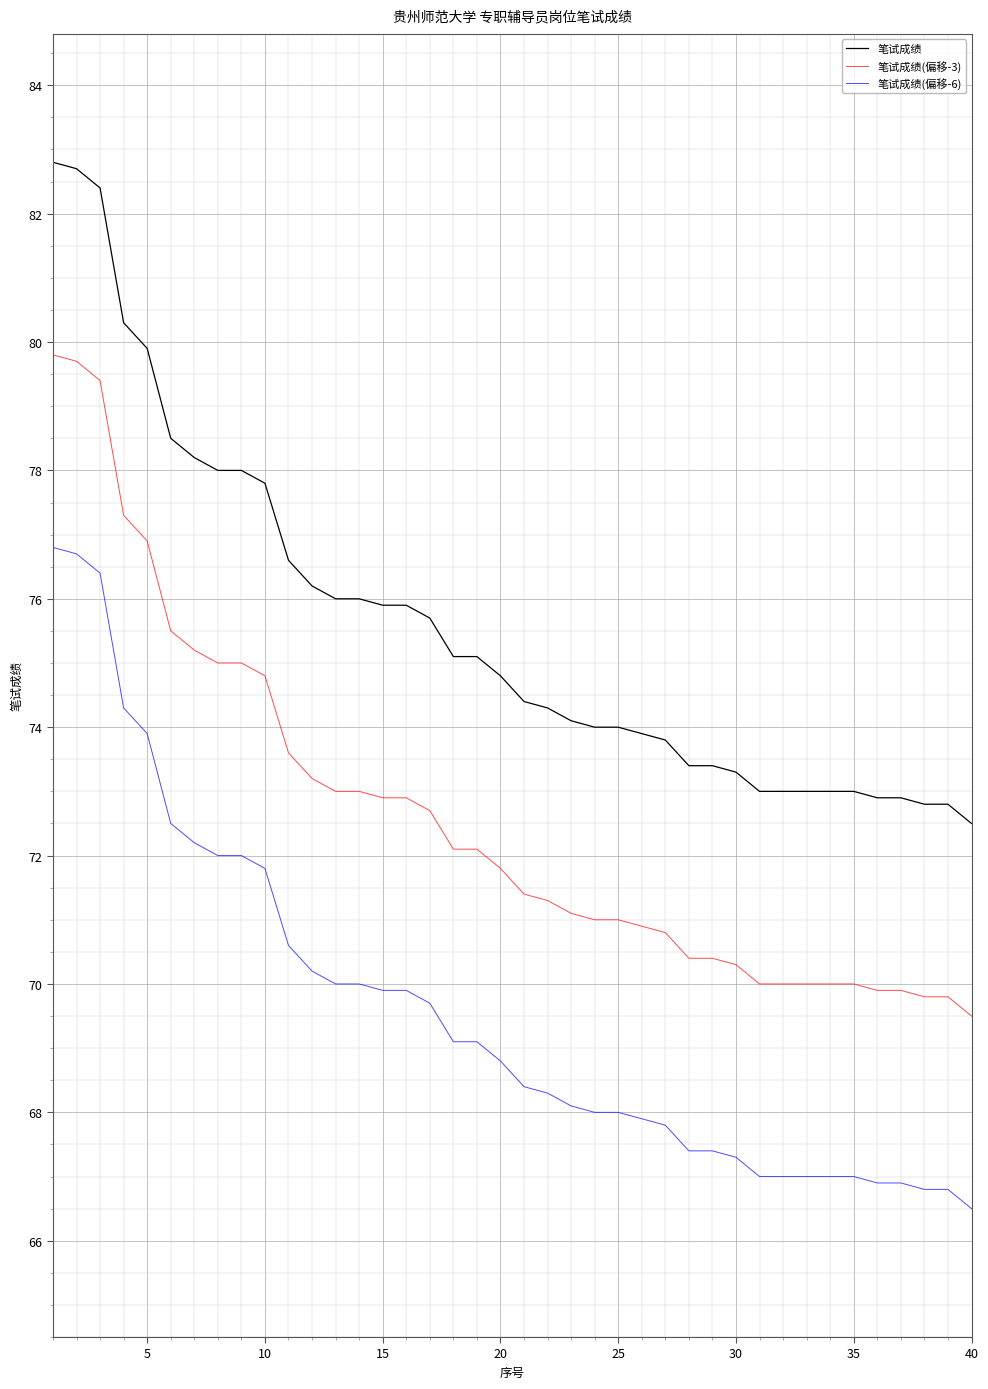

What is the difference between the maximum and minimum values in the 笔试成绩 series?

10.3